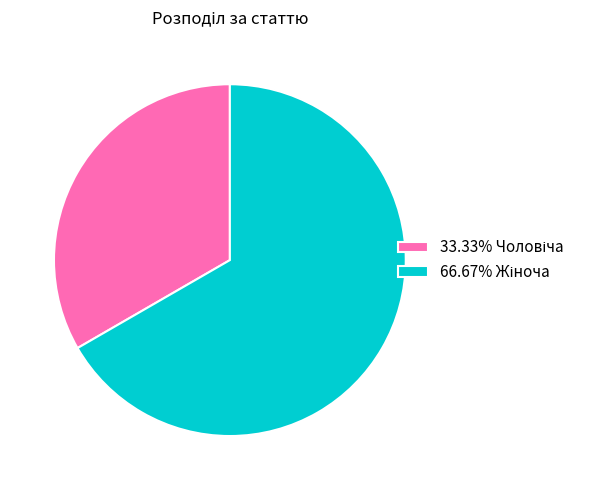

Is there any slice that represents more than half of the pie?

Yes